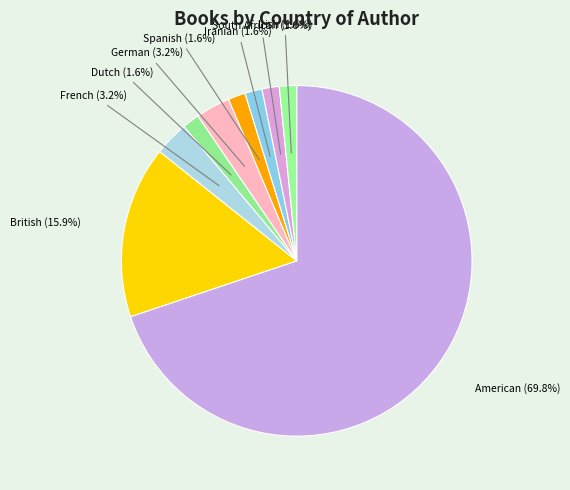

True or false: South African accounts for 2% of the total.

True